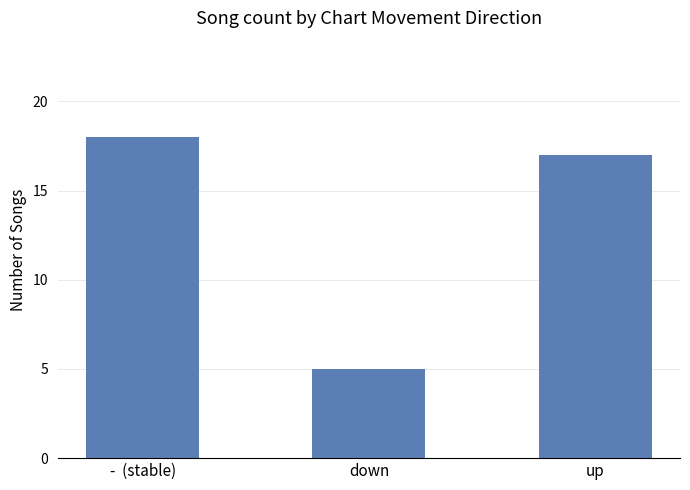

What is the difference between the second highest and minimum values?

12